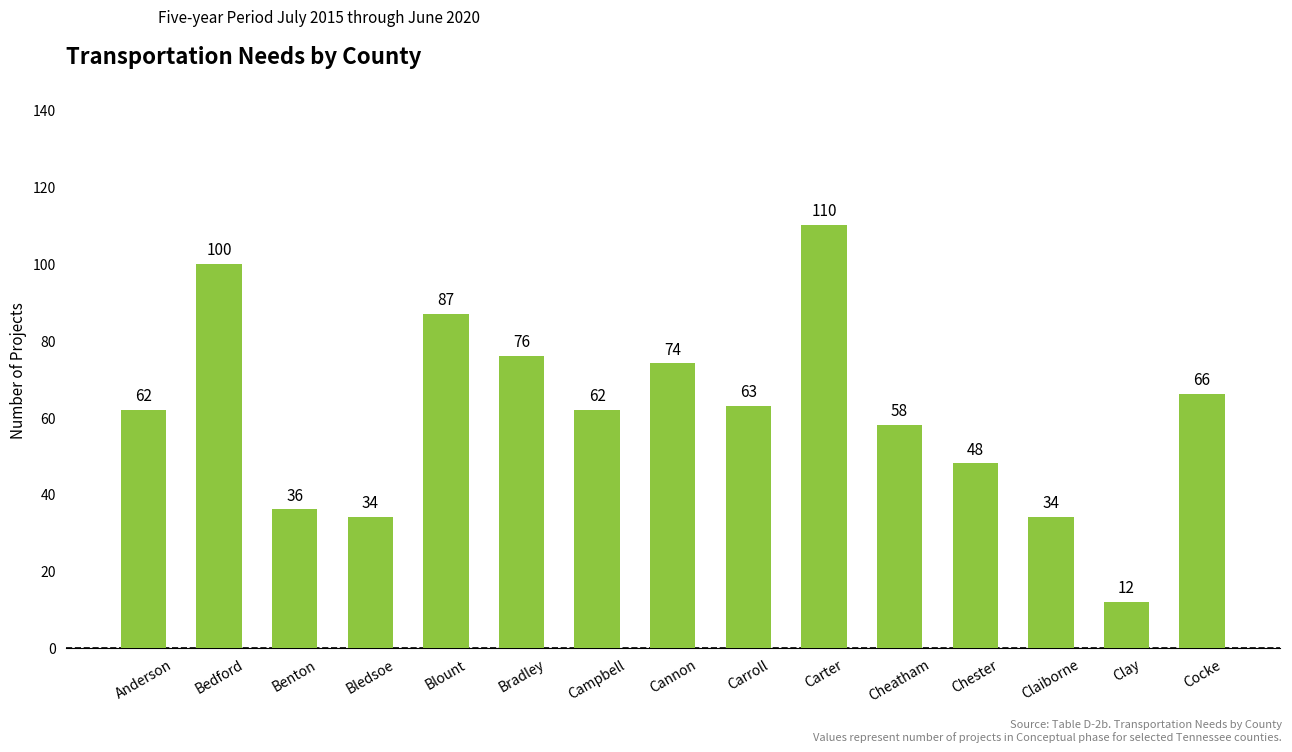

At which category does the chart reach its minimum across all series?

Clay